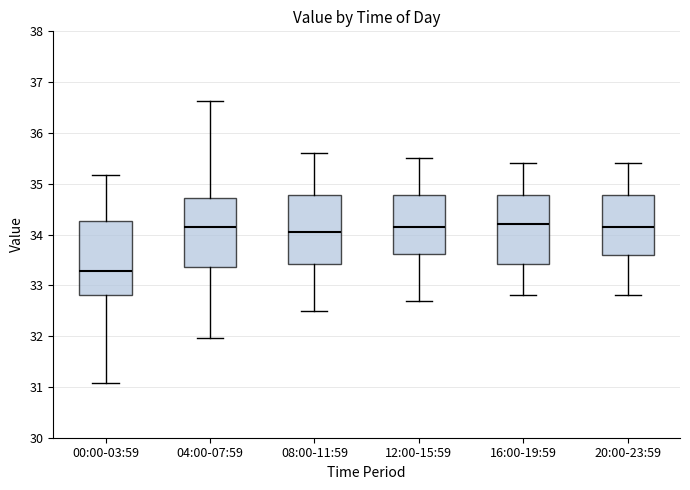

Reading left to right, read every box against the y-axis: the position of its median line, the range the box covers, and the ends of its whiskers. The values are not printed on the chart, so give them approximately, as read against the axis.

00:00-03:59: median 33.3, box 32.8 to 34.3, whiskers 31.1 to 35.2
04:00-07:59: median 34.2, box 33.4 to 34.7, whiskers 32.0 to 36.6
08:00-11:59: median 34.1, box 33.4 to 34.8, whiskers 32.5 to 35.6
12:00-15:59: median 34.2, box 33.6 to 34.8, whiskers 32.7 to 35.5
16:00-19:59: median 34.2, box 33.4 to 34.8, whiskers 32.8 to 35.4
20:00-23:59: median 34.2, box 33.6 to 34.8, whiskers 32.8 to 35.4